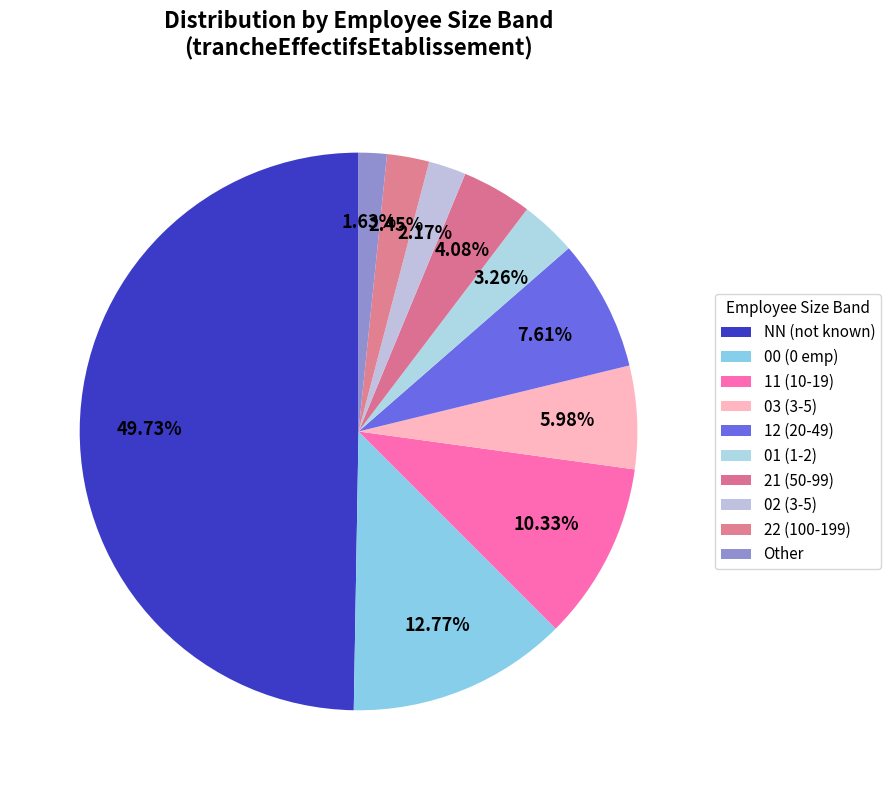

How many segments does this pie chart have?

10